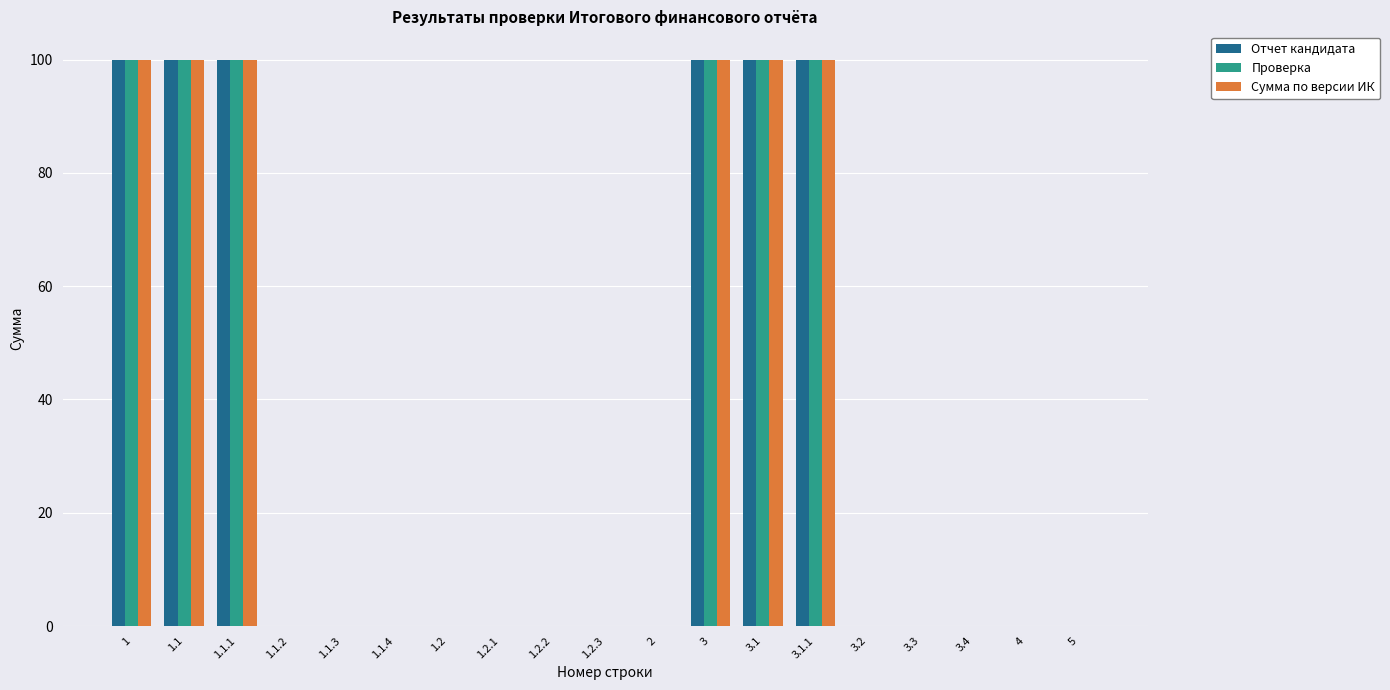

What is the sum of the Отчет кандидата values at 3.3 and 3.1?

100